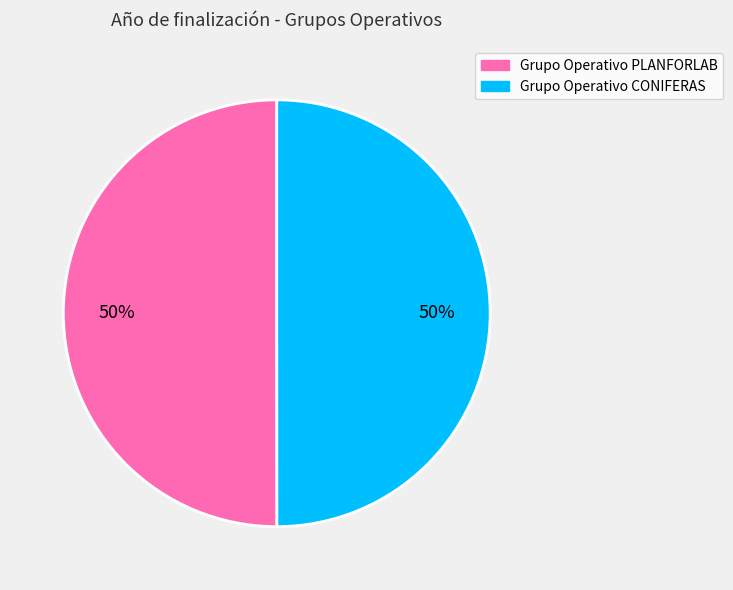

Is the sum of Grupo Operativo PLANFORLAB and Grupo Operativo CONIFERAS greater than half?

Yes